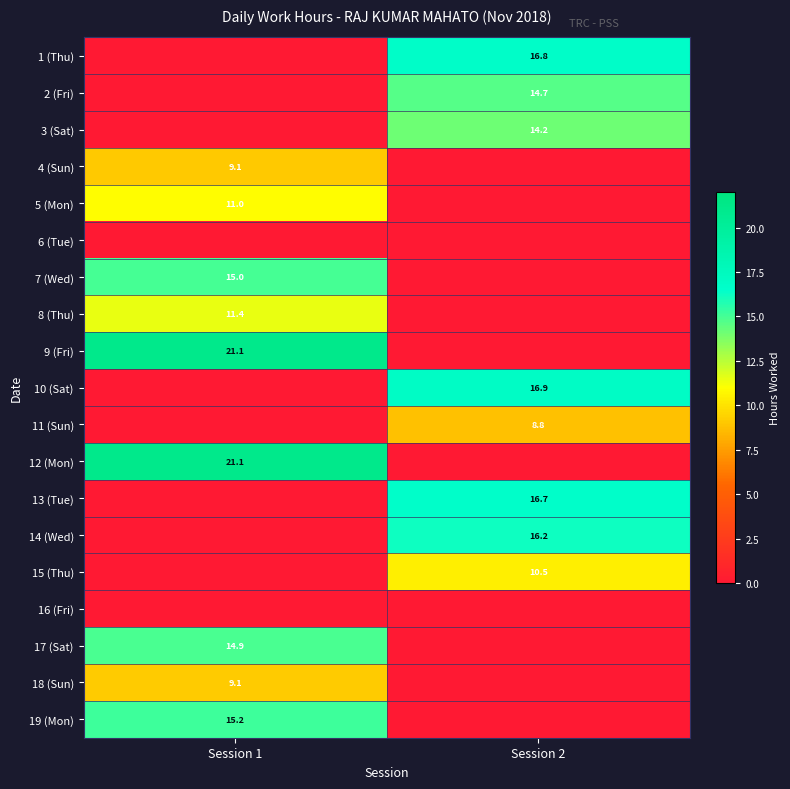

Is it true that 5 (Mon) equals 5.2 at Session 1?

False